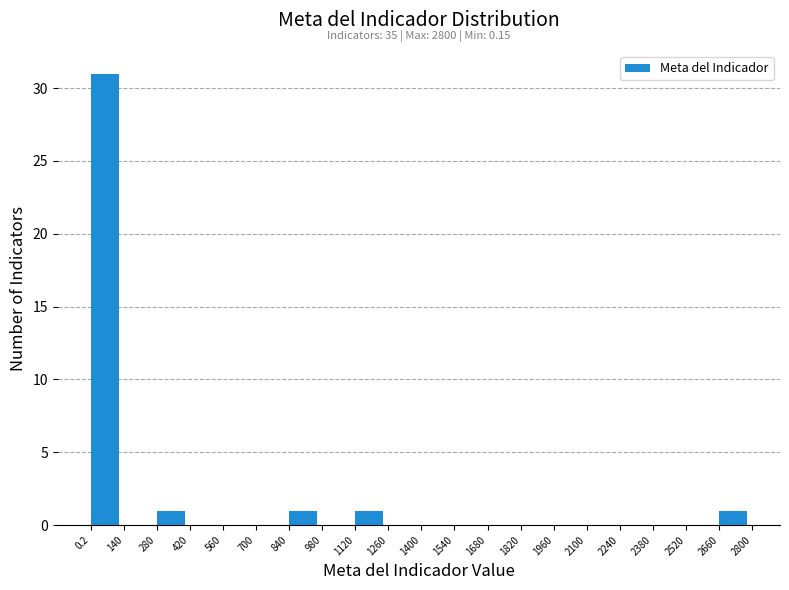

Over which range of the x-axis is the bar tallest?

0.2 to 140